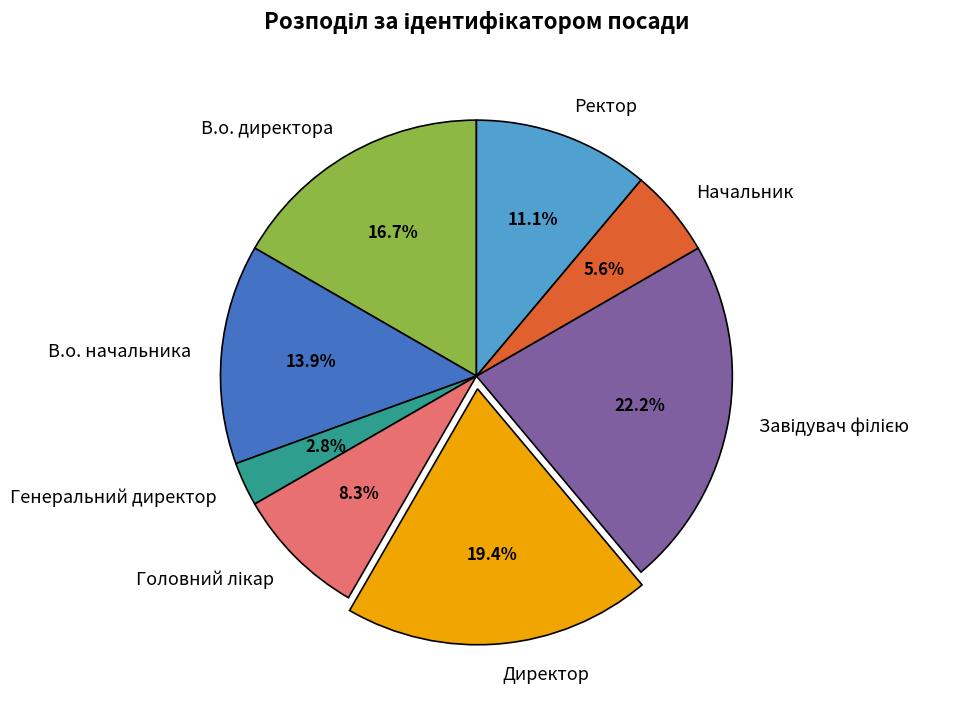

What is the smallest slice in the pie chart?

Генеральний директор